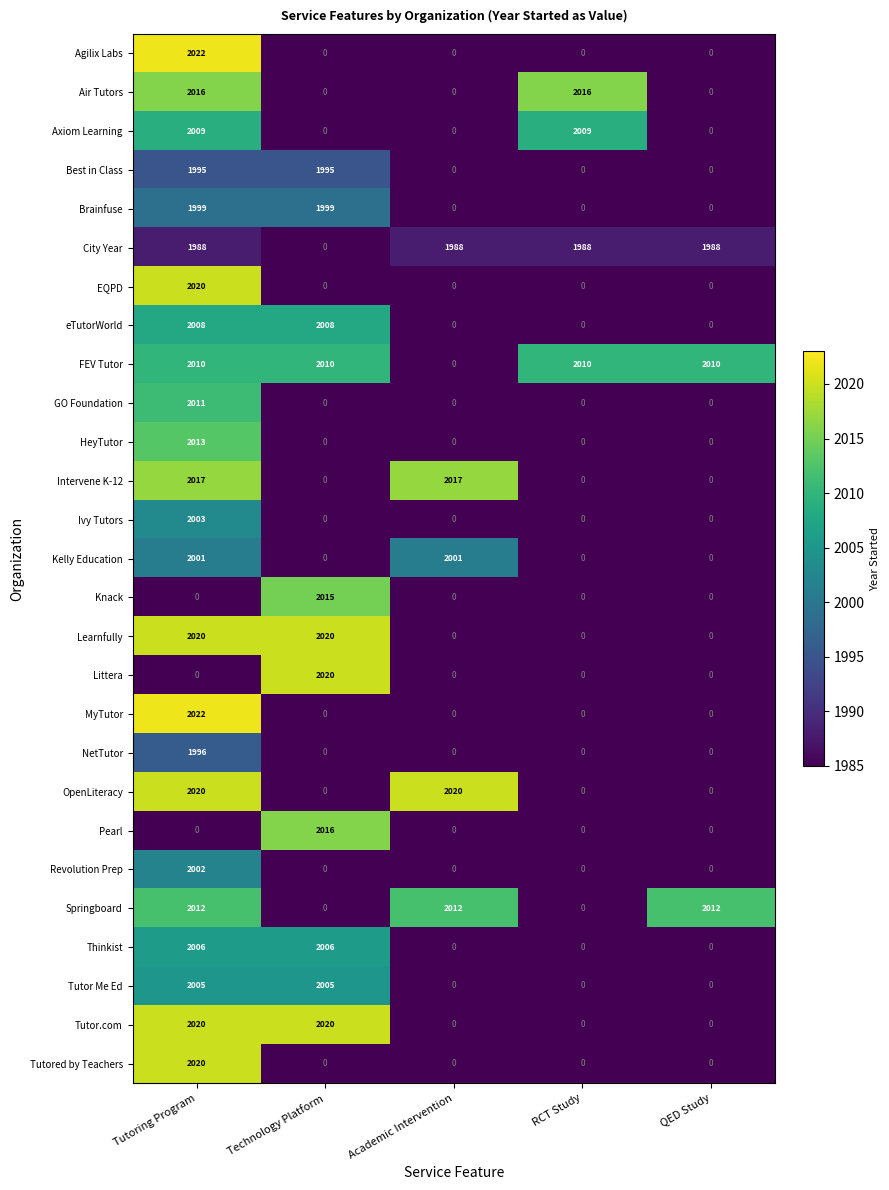

True or false: Kelly Education has a value of -933 at Technology Platform.

False